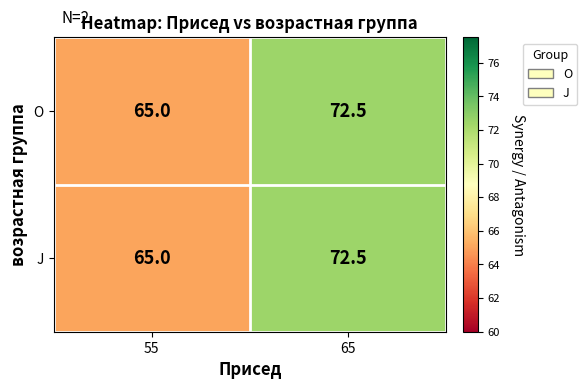

True or false: J has a value of 22.0 at 65.

False